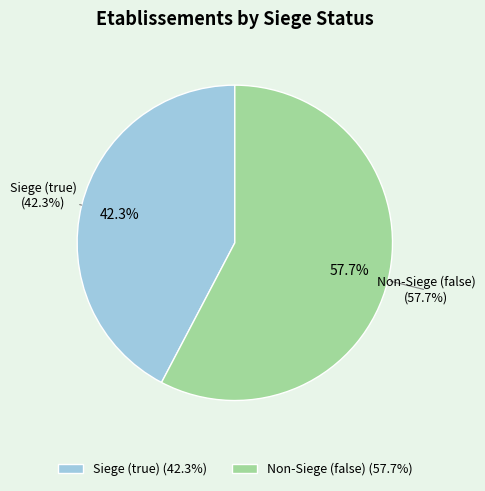

How many segments does this pie chart have?

2